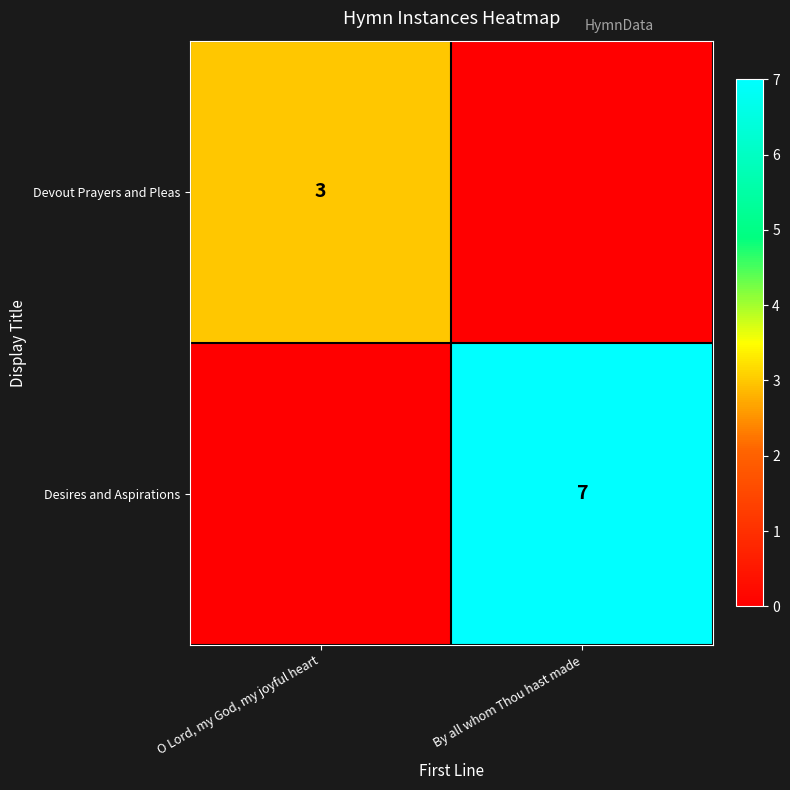

Is the value of Desires and Aspirations at By all whom Thou hast made greater than the value of Devout Prayers and Pleas at O Lord, my God, my joyful heart?

Yes